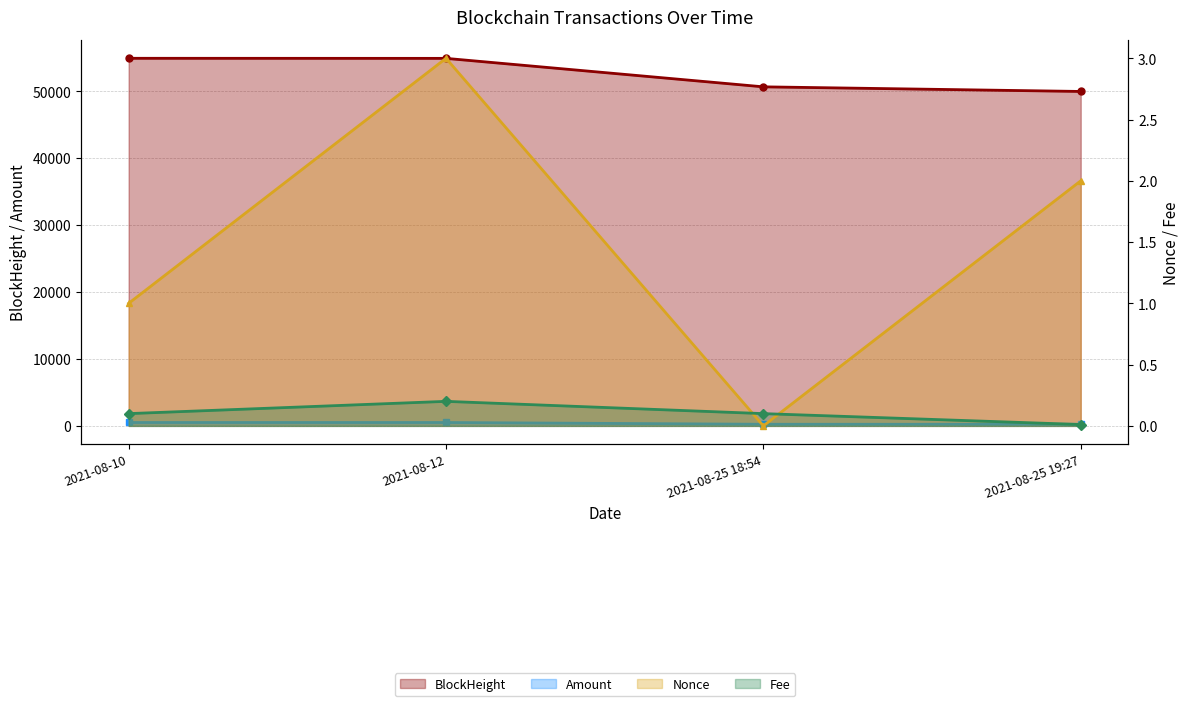

How many times do Fee and Nonce cross each other?

2